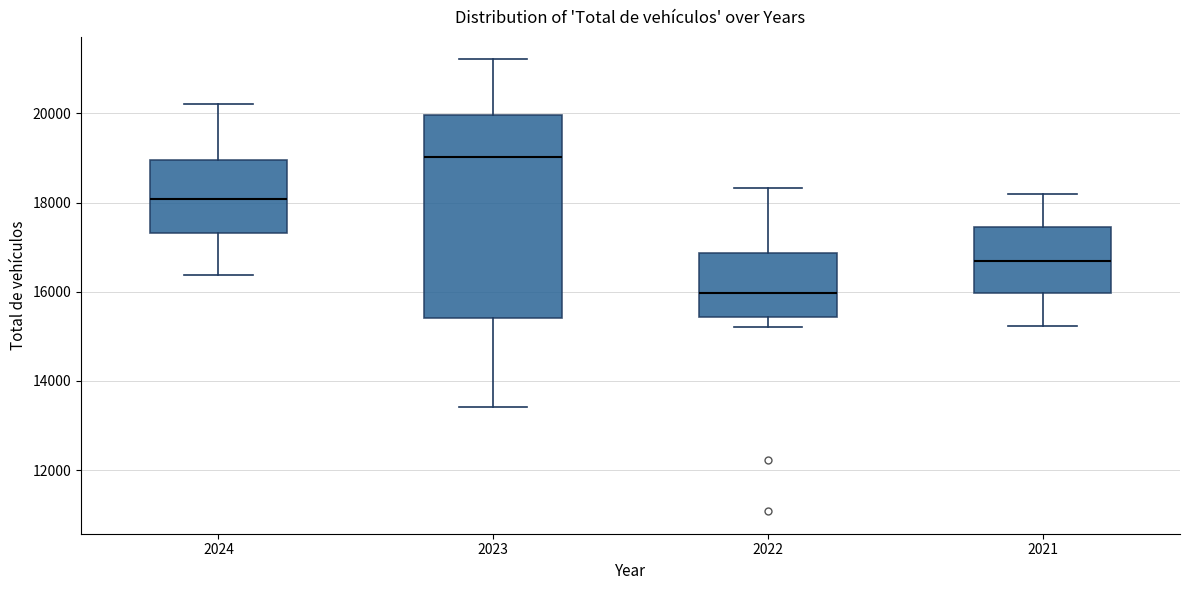

Where does the median line of the box at x = 2022 sit on the y-axis? The values are not printed on the chart, so give them approximately, as read against the axis.

16000